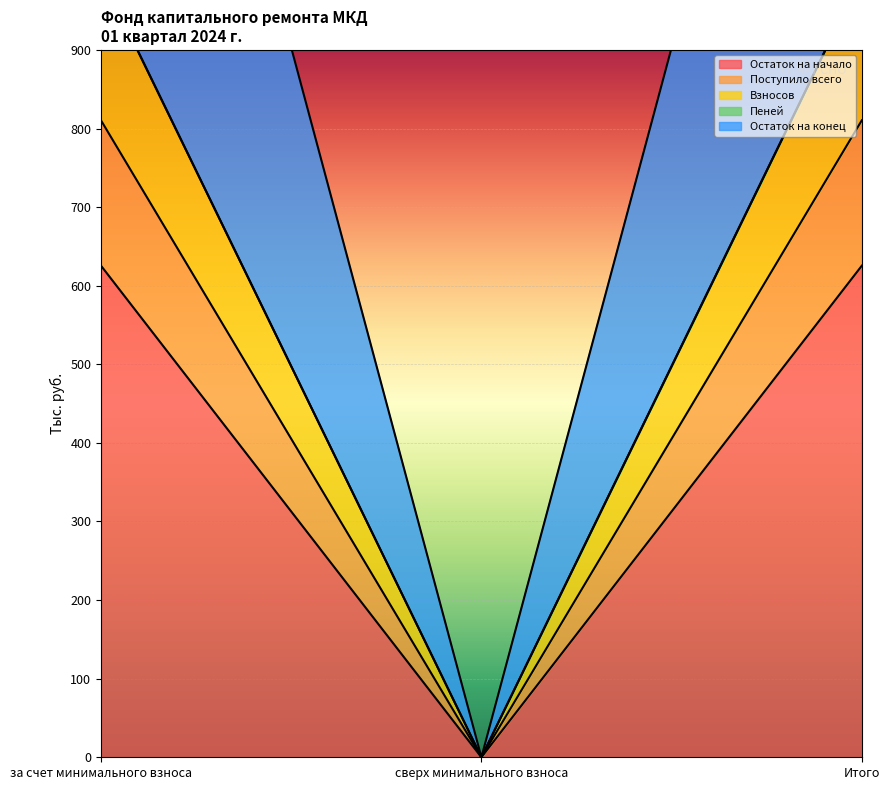

How many series are shown in this chart?

5